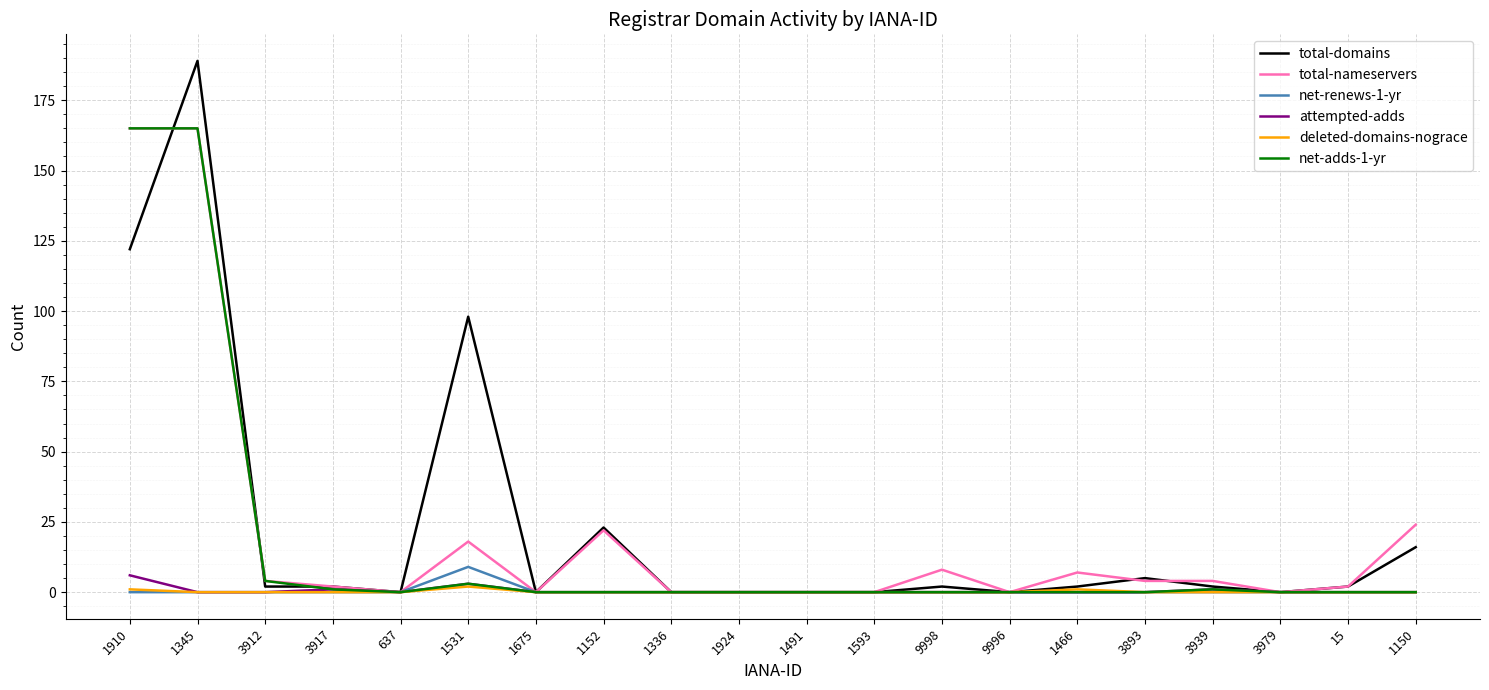

Which series has the largest range (max minus min)?

total-domains